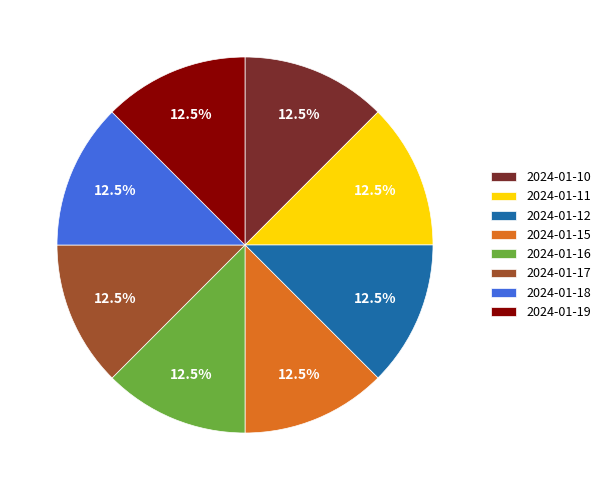

What percentage is NOT represented by 2024-01-10?

87.5%